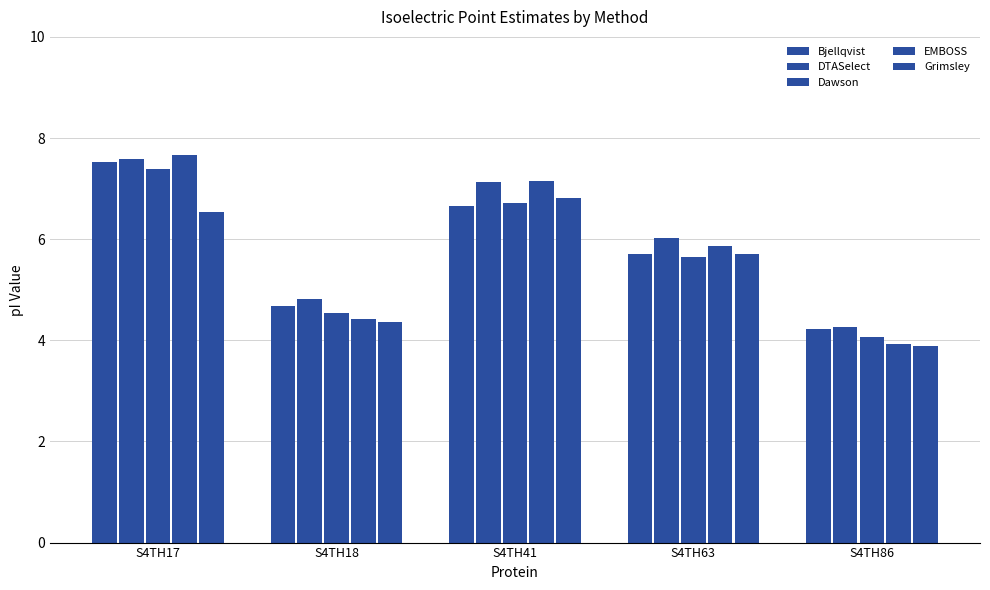

Does the chart contain stacked bars?

No